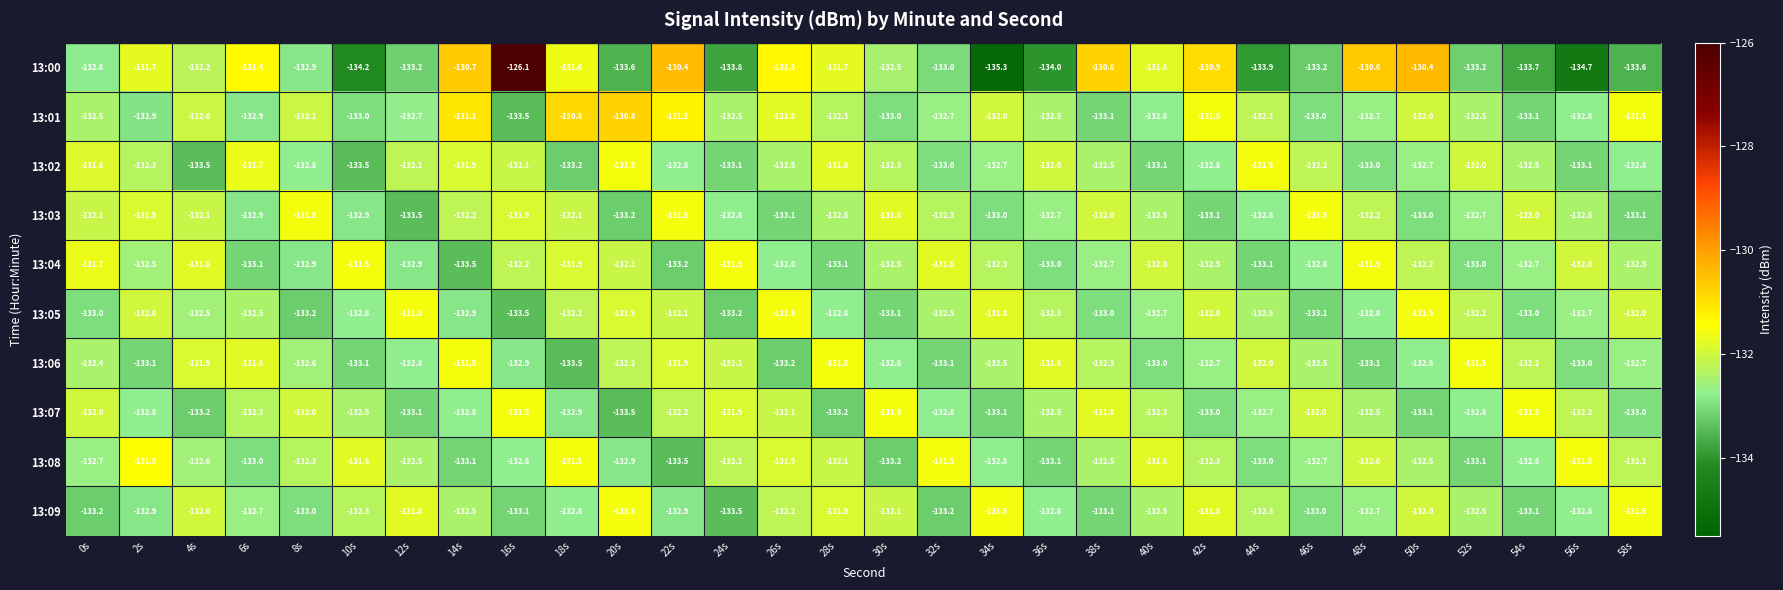

Which category has the lowest value across all series?

34s